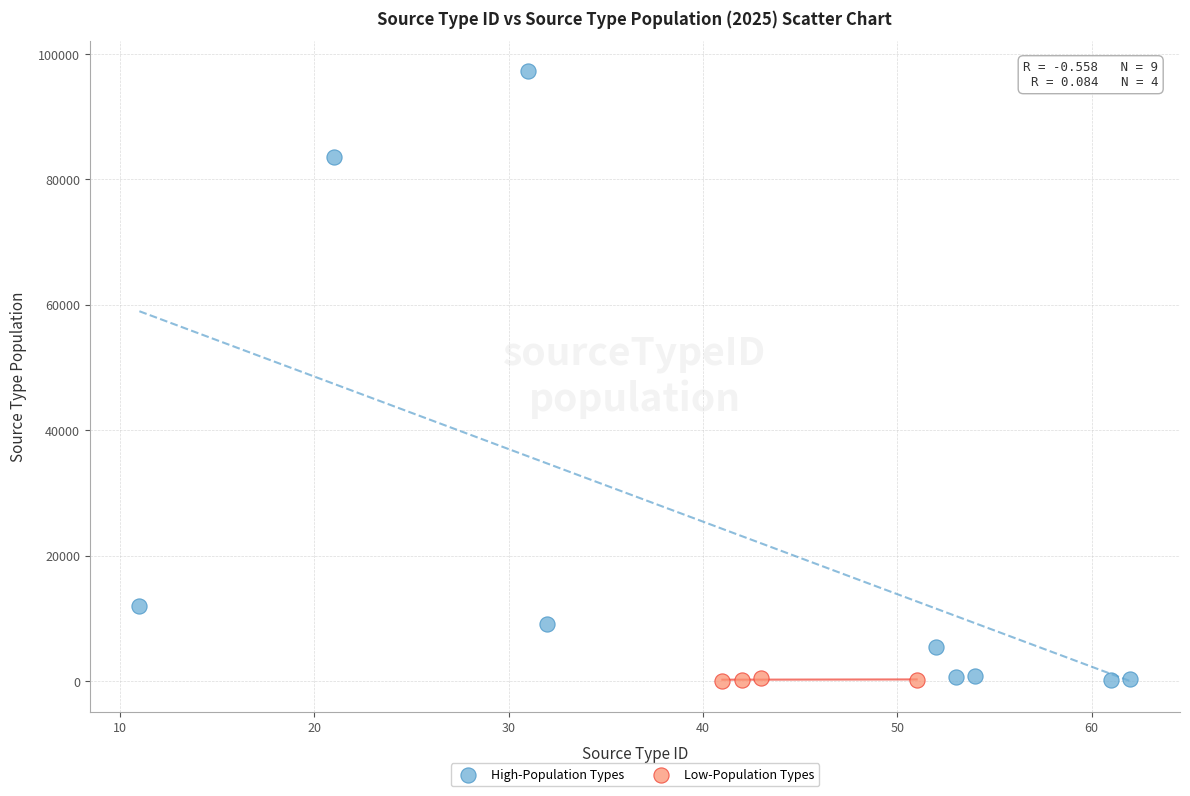

What are all the series names shown in the legend?

High-Population Types, Low-Population Types